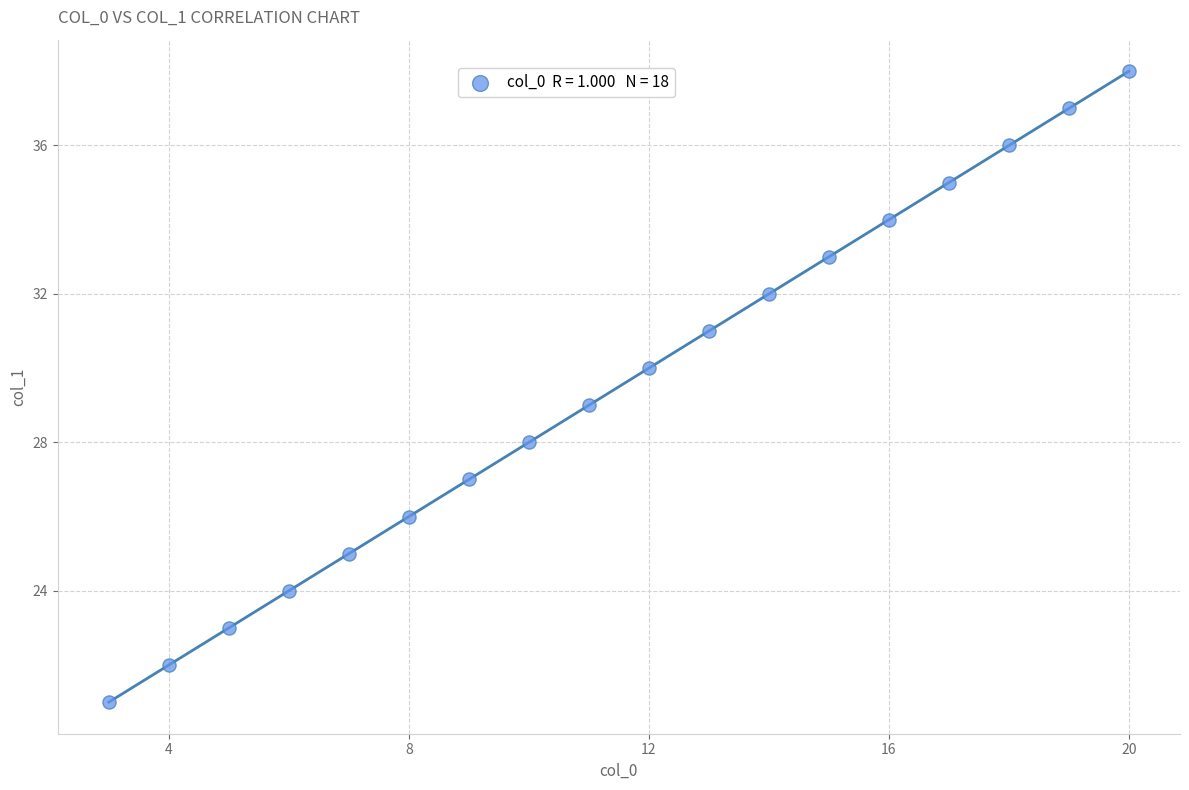

What is the range of X values (max minus min)?

17